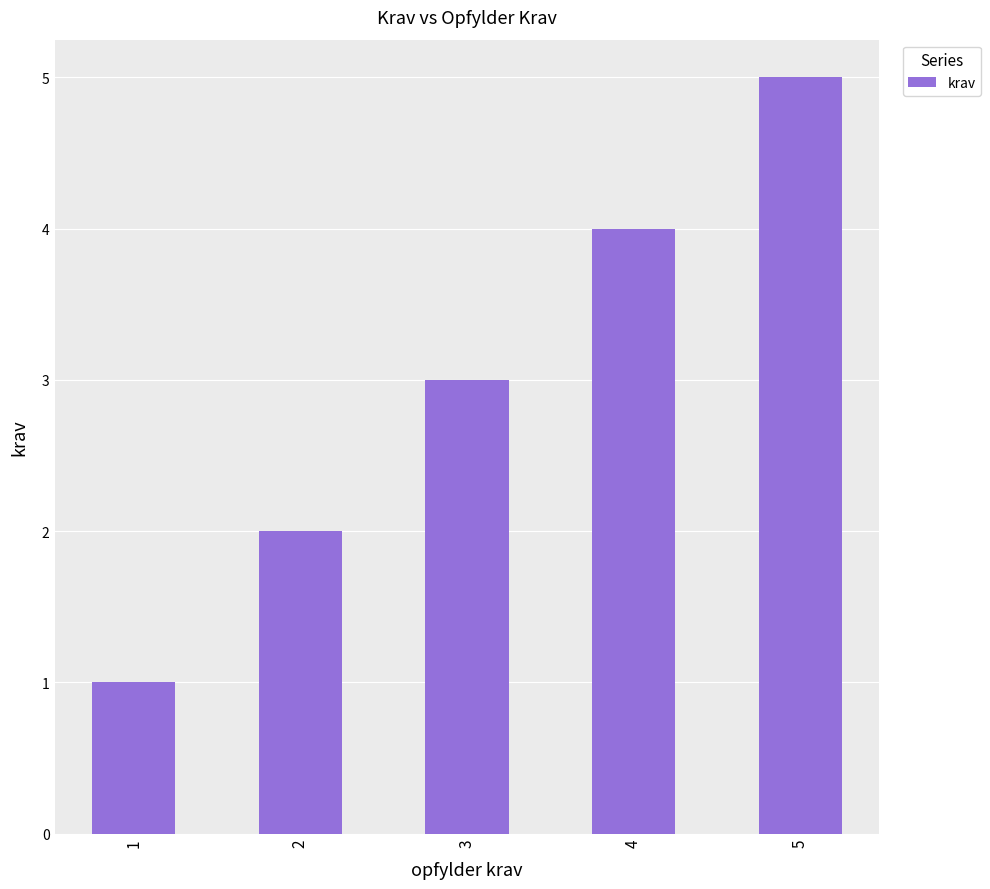

What is the sum of the values at 2 and 4?

6